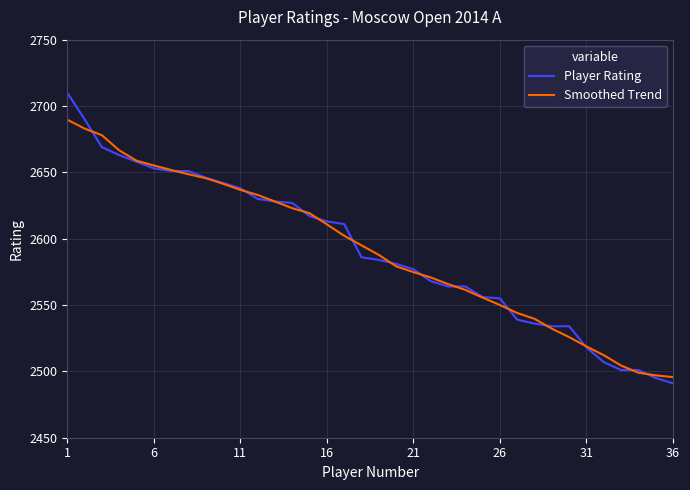

Which series has the largest range (max minus min)?

Player Rating